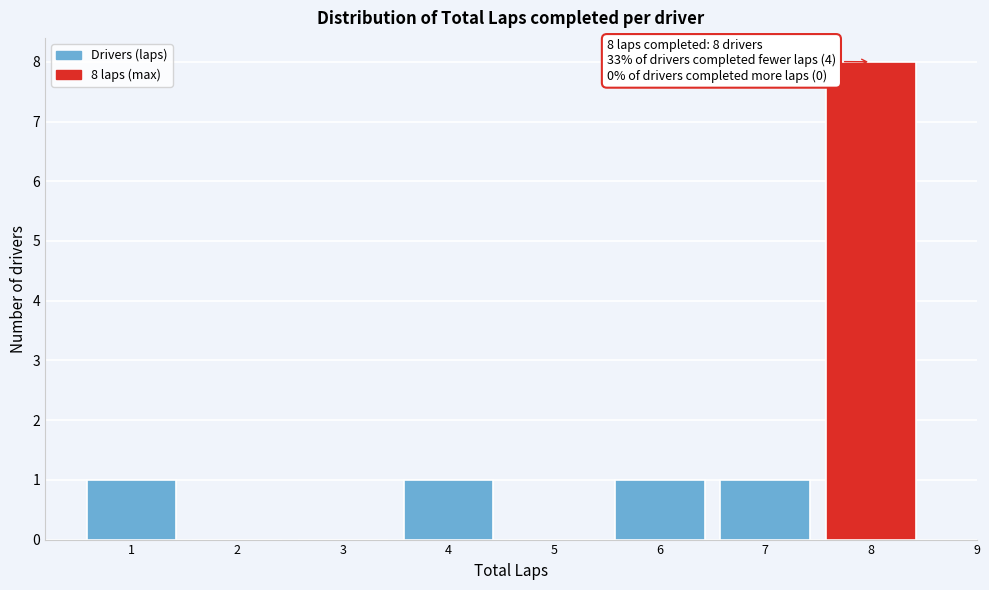

Which range on the x-axis has the tallest bar?

7.5 to 8.5